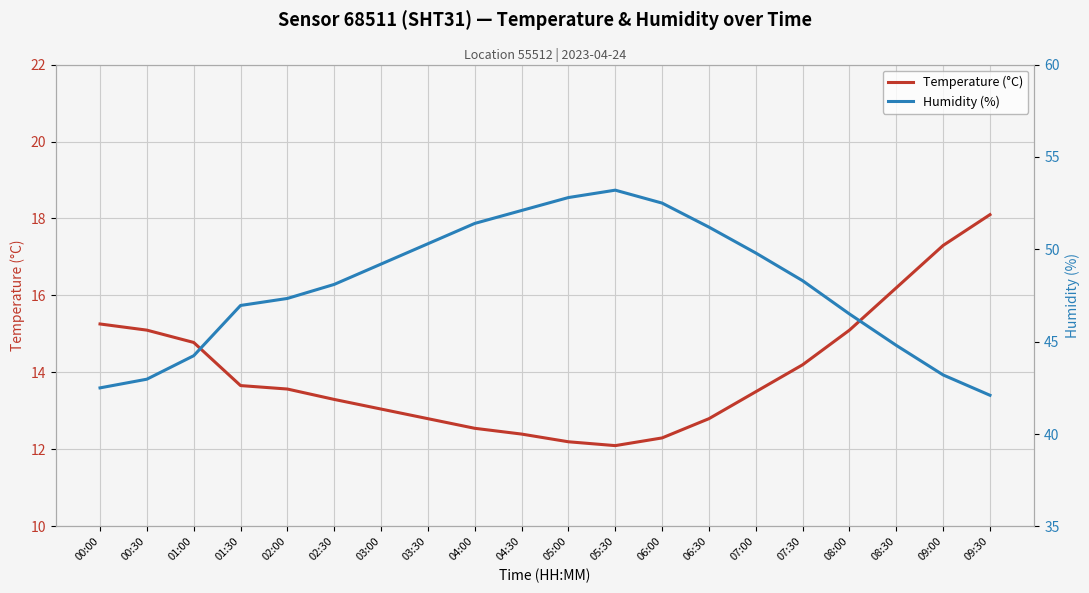

At which label is Temperature (°C) closest to 15?

00:30